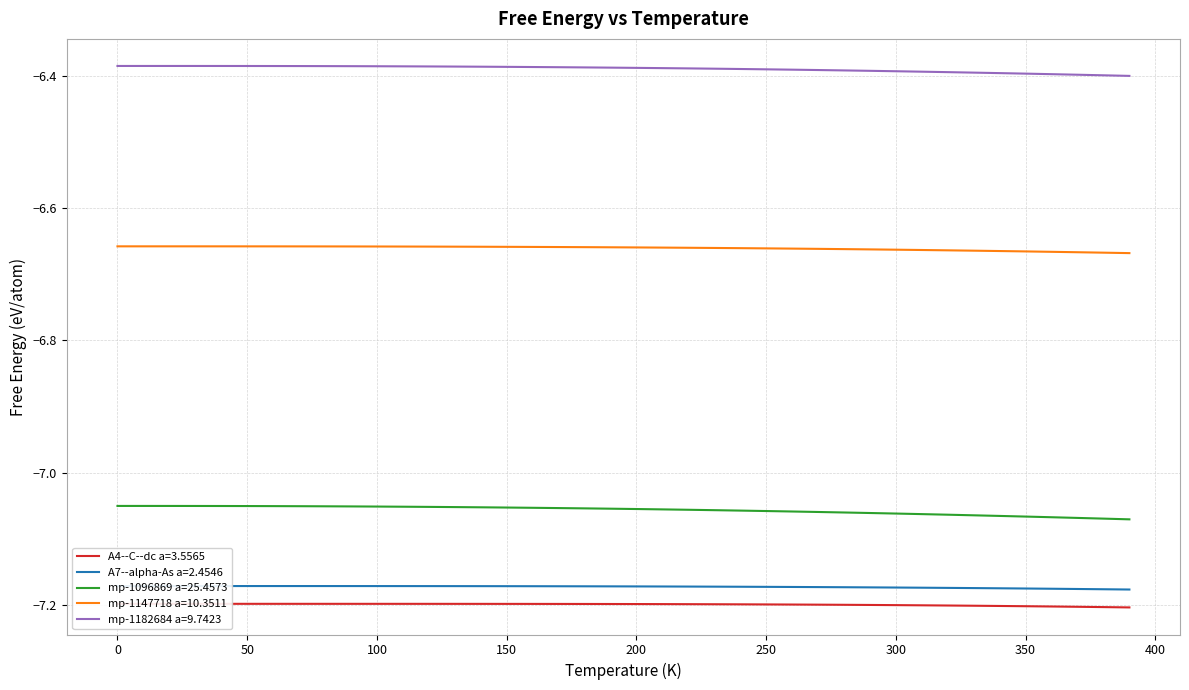

True or false: mp-1147718 a=10.3511 and mp-1096869 a=25.4573 intersect in this chart.

False